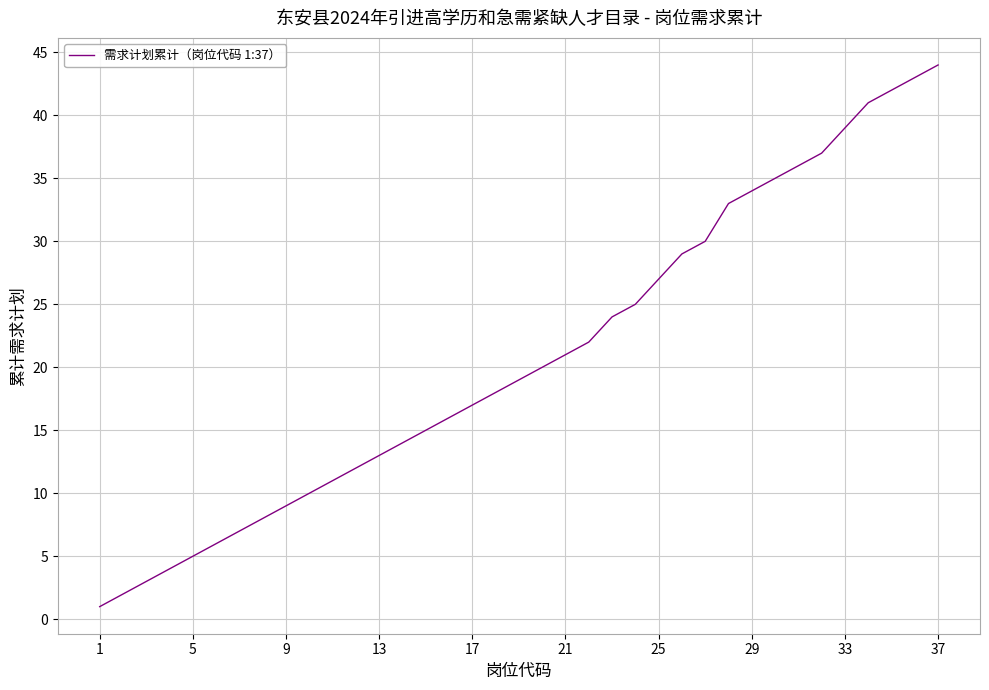

What is the difference between the maximum and minimum values?

43